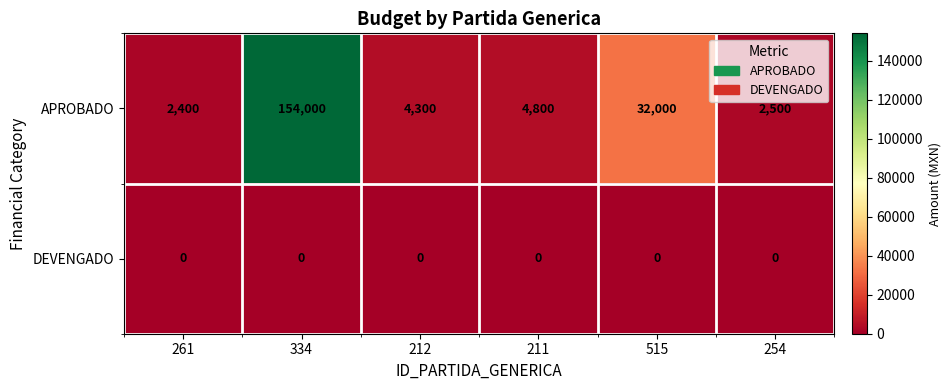

Rank the series at 254 from lowest to highest value.

DEVENGADO, APROBADO